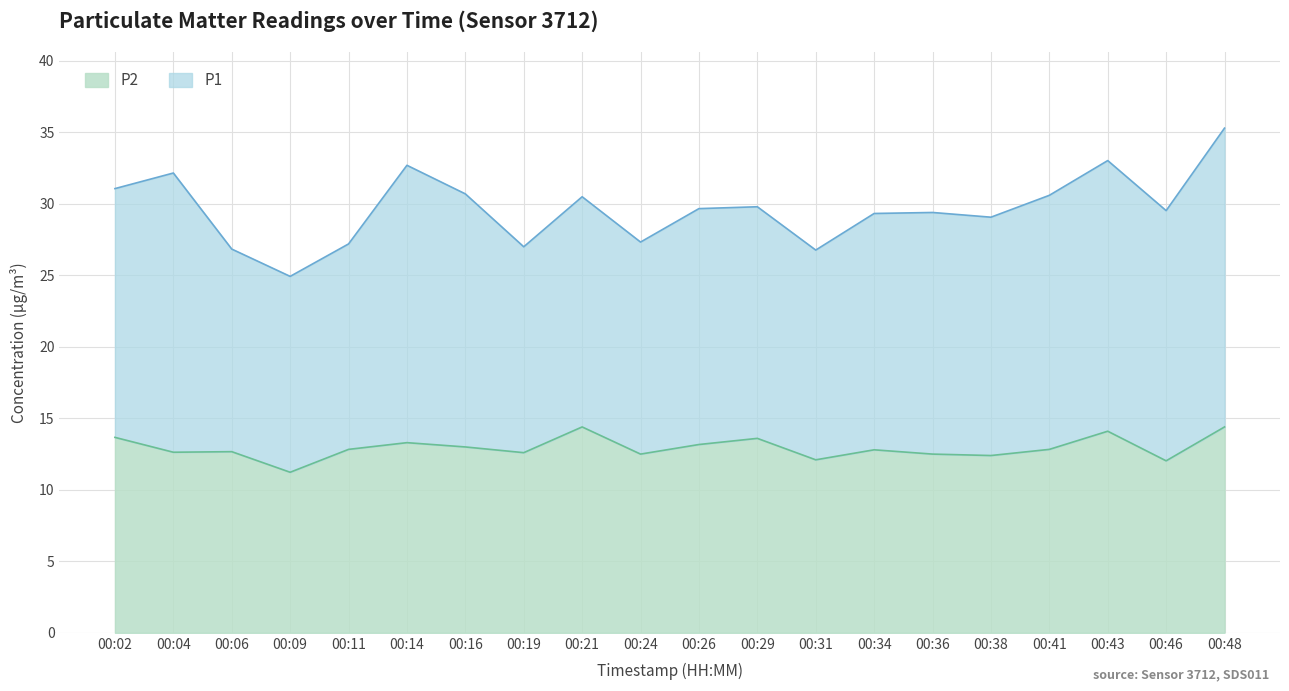

Reading right to left, list all the values displayed in this chart.

14.4	12.0	14.1	12.8	12.4	12.5	12.8	12.1	13.6	13.2	12.5	14.4	12.6	13.0	13.3	12.8	11.2	12.7	12.6	13.7